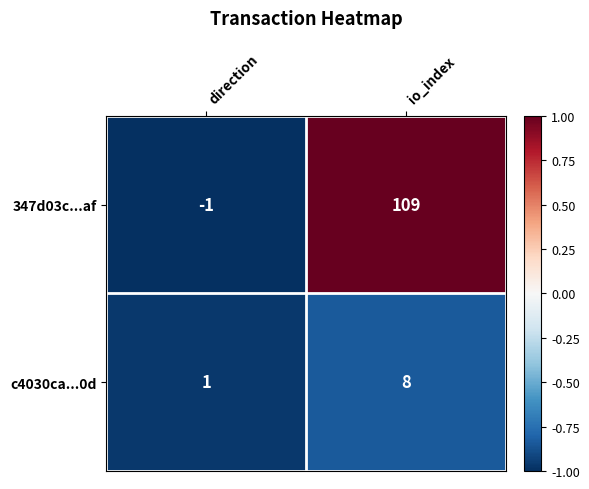

At how many categories does at least one series exceed 0?

2